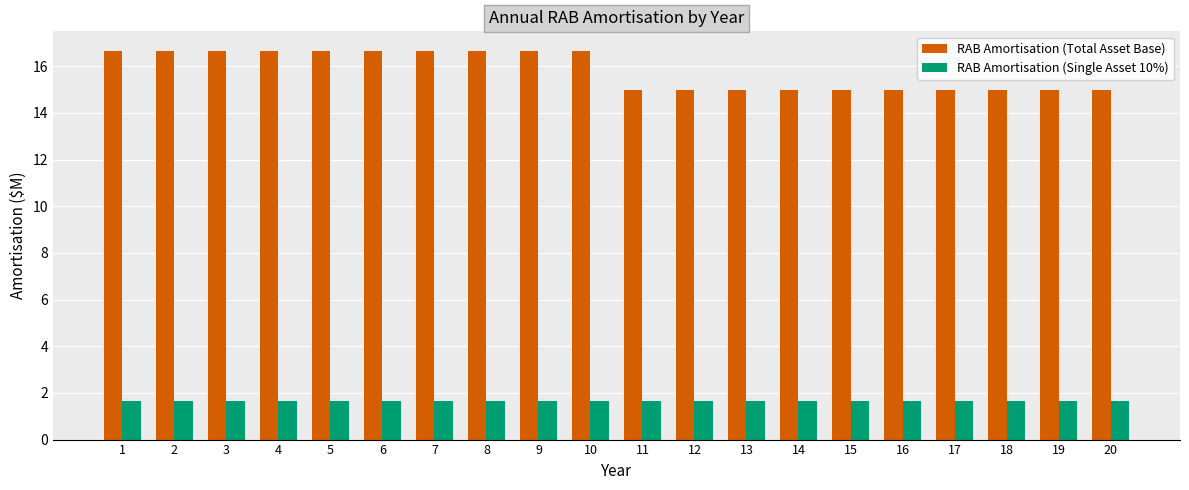

Rank the series at 19 from lowest to highest value.

RAB Amortisation (Single Asset 10%), RAB Amortisation (Total Asset Base)